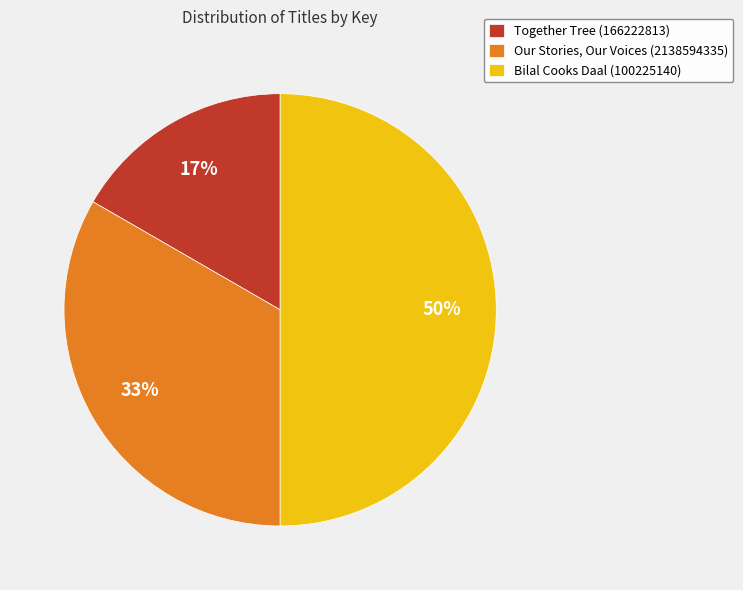

Count the number of slices in the pie.

3